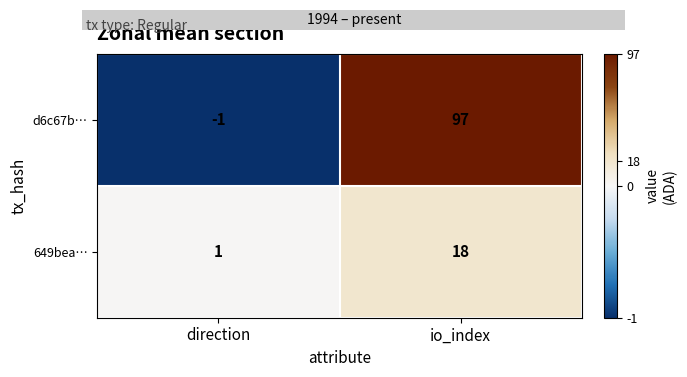

What is the difference between the maximum and minimum values in the 649bea… series?

17